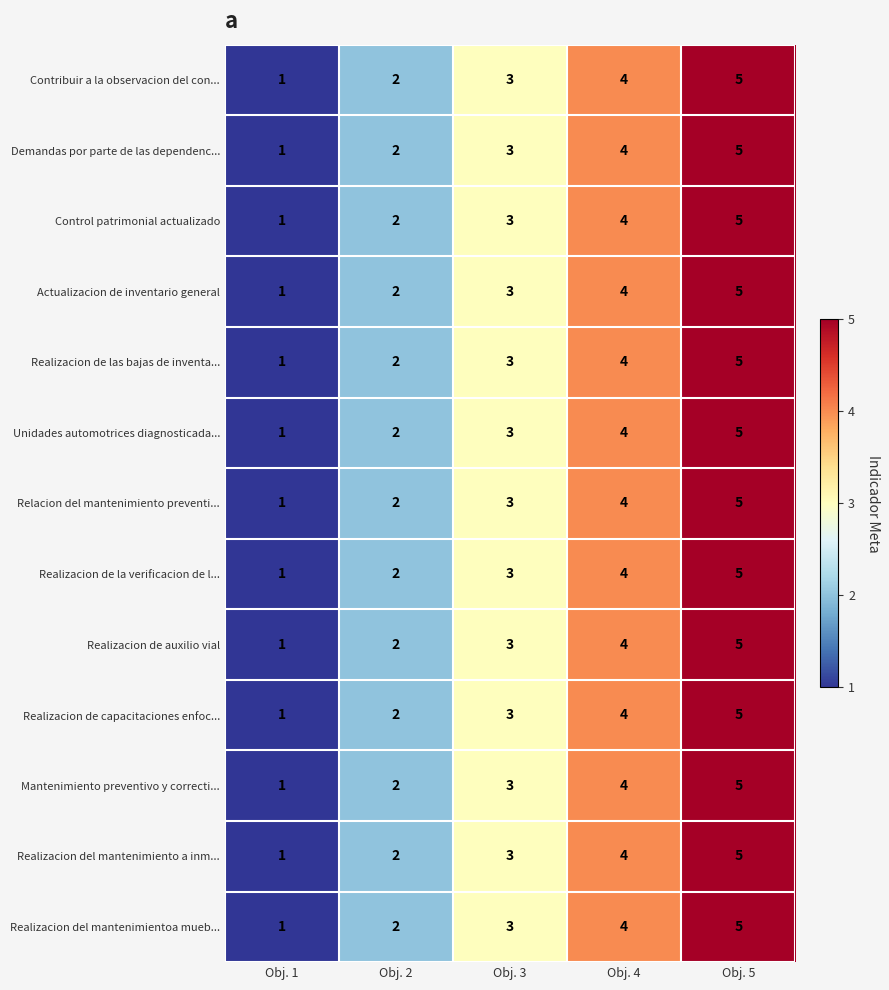

What is the sum of all Realizacion del mantenimientoa mueb... values?

15